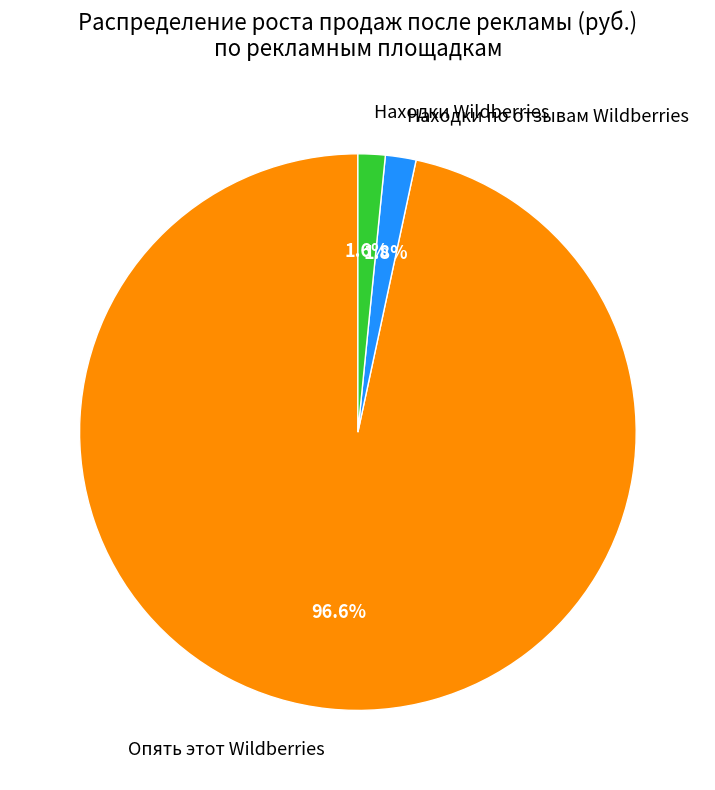

Count the number of slices in the pie.

3